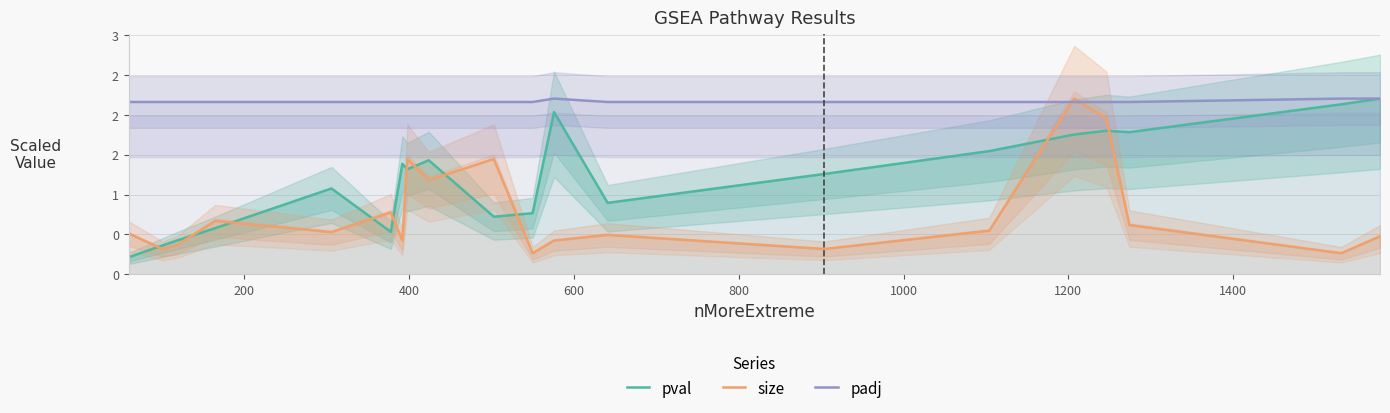

What is the sum of all padj values?

43.4